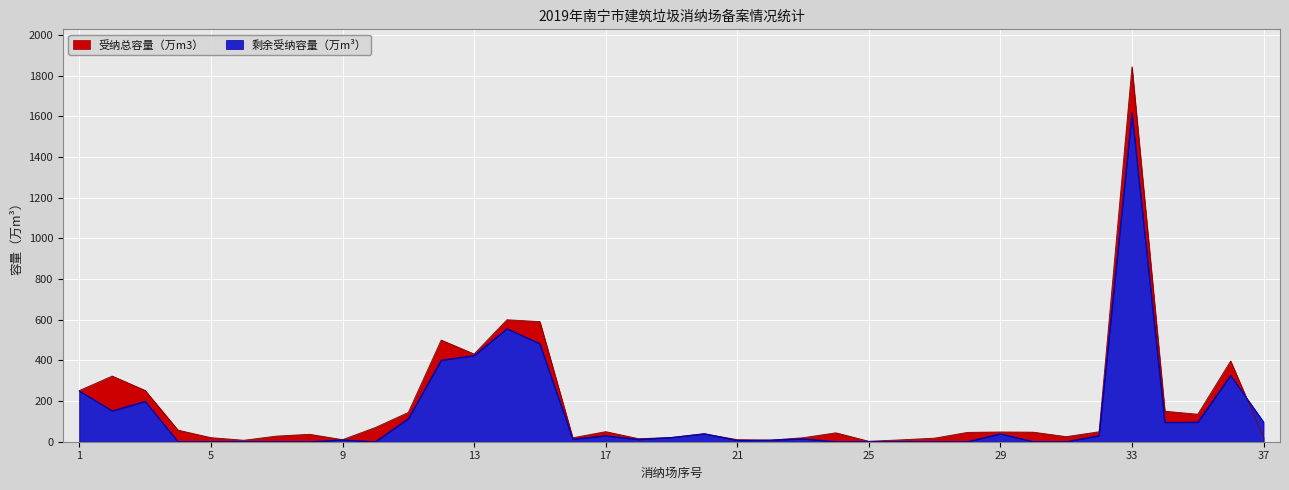

True or false: 剩余受纳容量（万m³） has more than 0 interior local peaks.

True